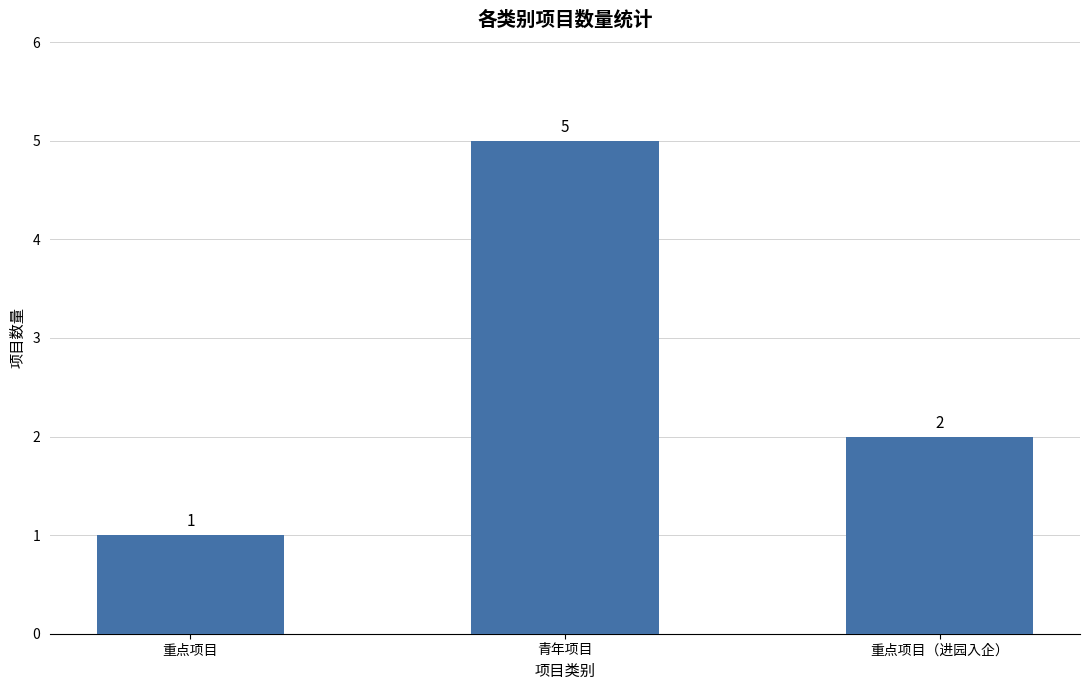

What is the change in value from 重点项目 to 青年项目?

+4